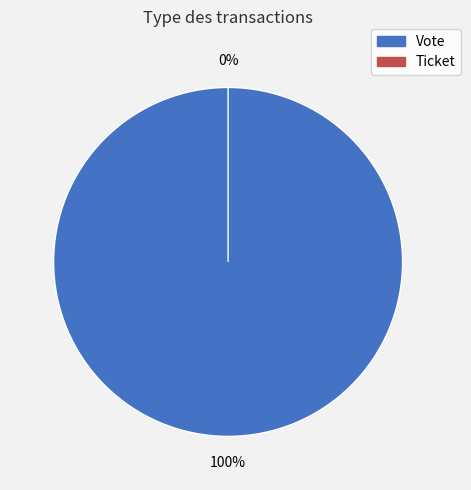

How many segments does this pie chart have?

2